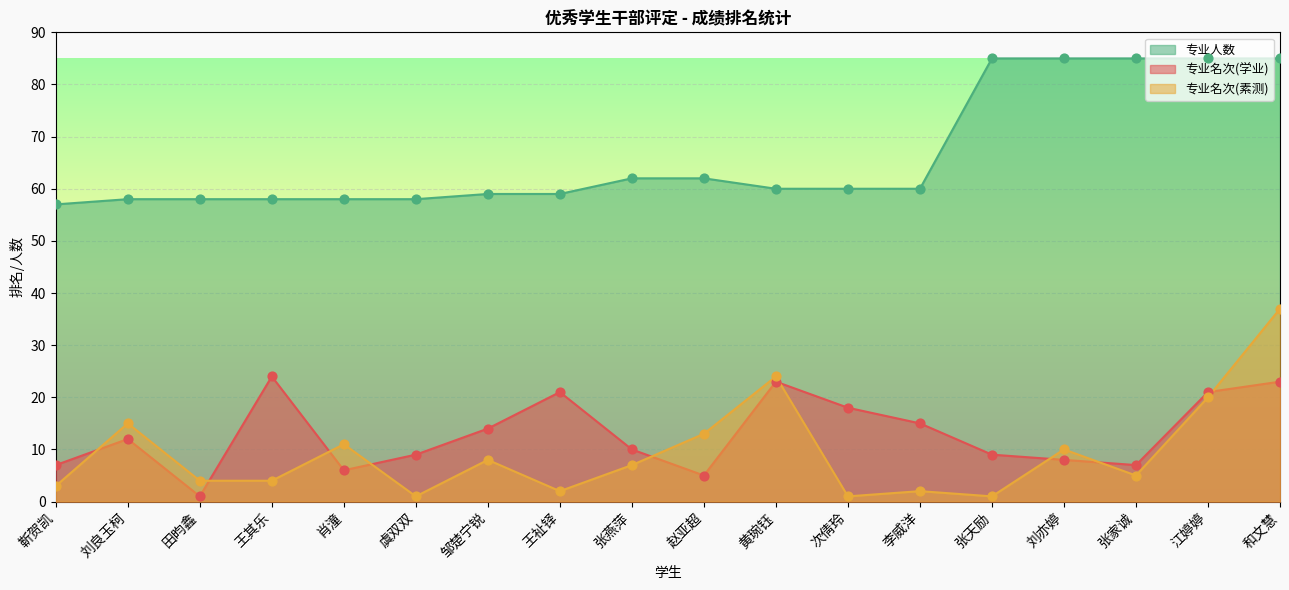

What are all the series names shown in the legend?

专业人数, 专业名次(学业), 专业名次(素测)